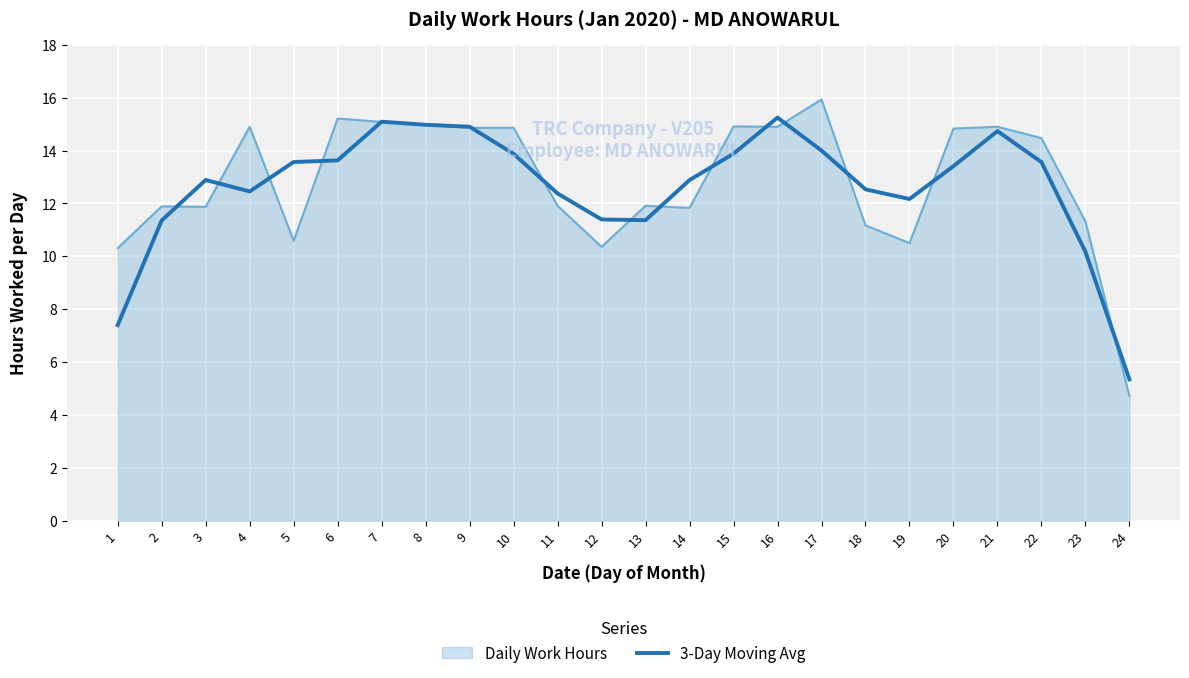

Is the value of Daily Work Hours at 7 greater than the value of 3-Day Moving Avg at 12?

Yes